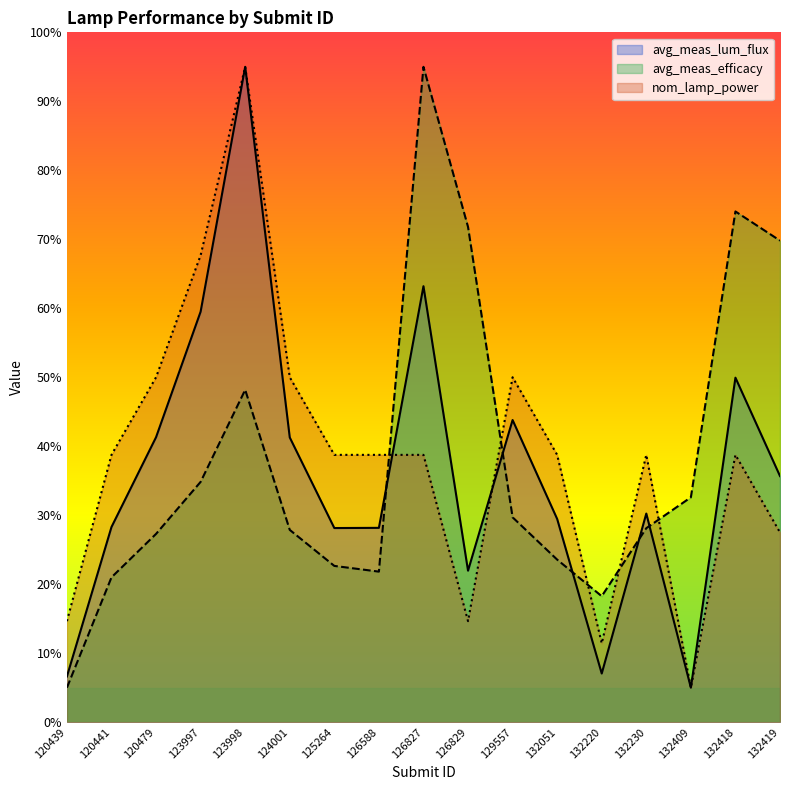

At how many categories does at least one series exceed 29?

15